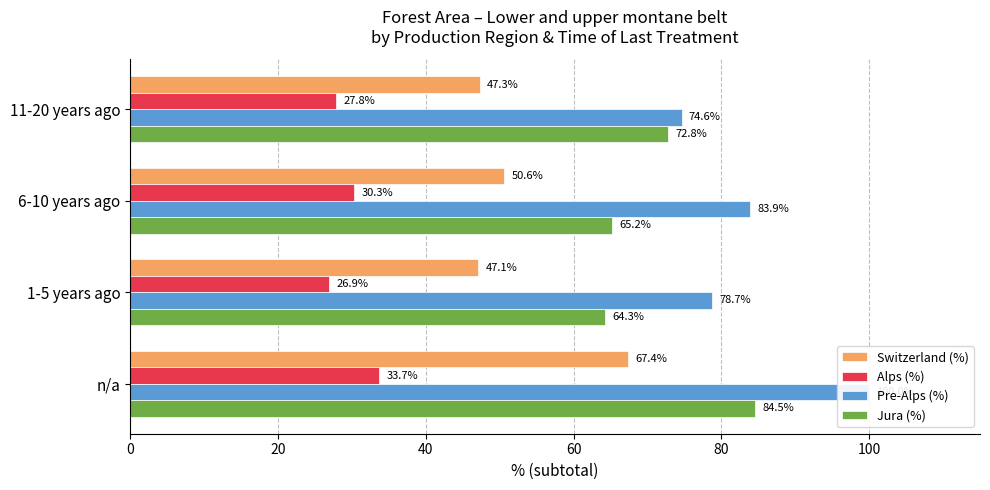

List the series in order of their peak value, lowest first.

Alps (%), Switzerland (%), Jura (%), Pre-Alps (%)